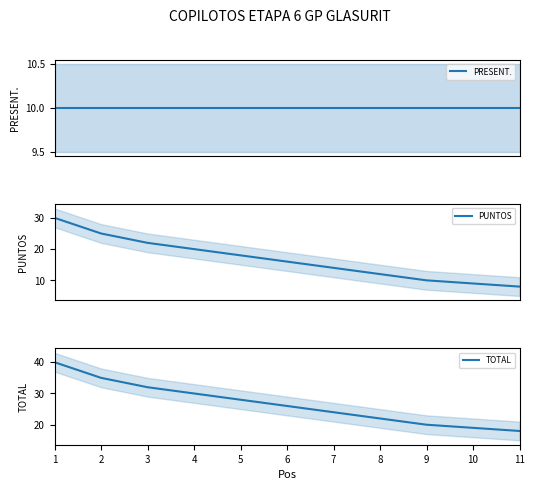

What is the difference between the highest and lowest values at 9?

10